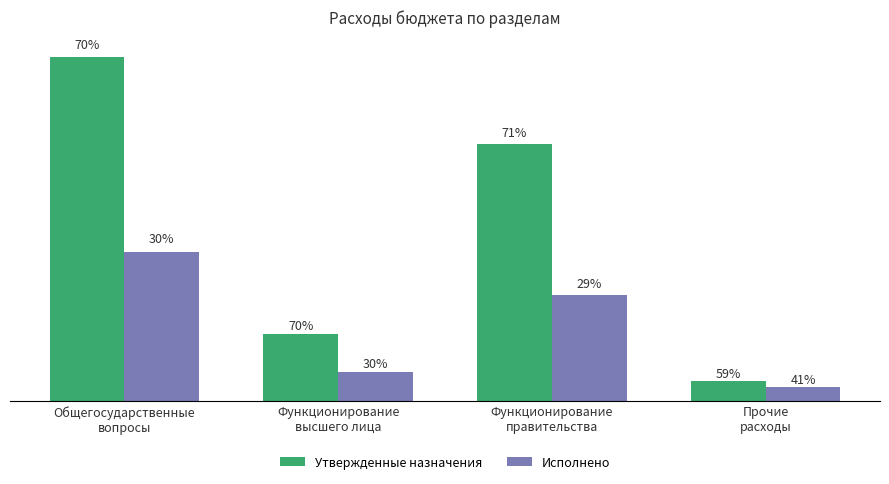

What are all the series names shown in the legend?

Утвержденные назначения, Исполнено